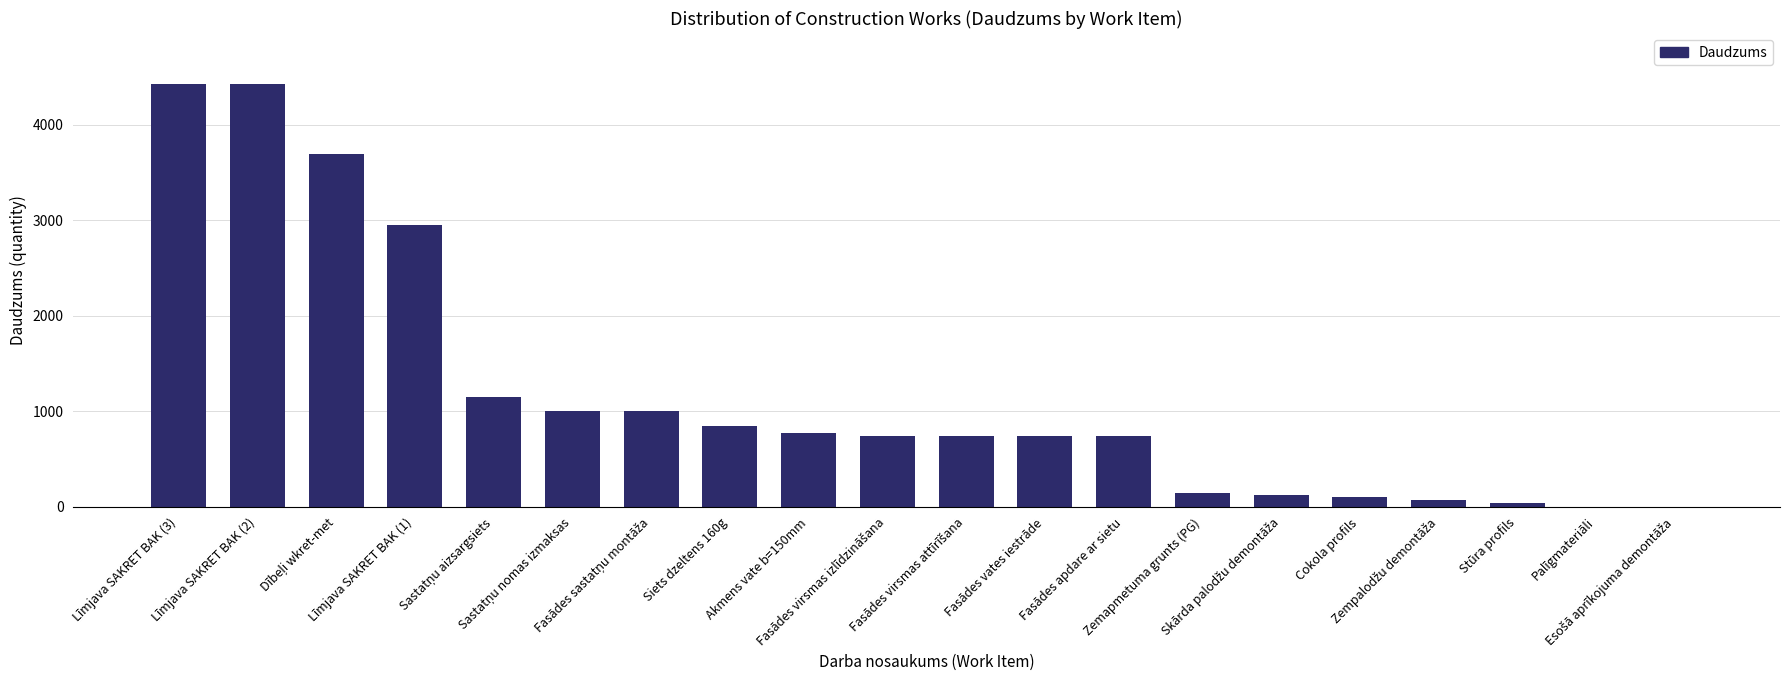

What is the maximum value shown in the chart?

4428.0